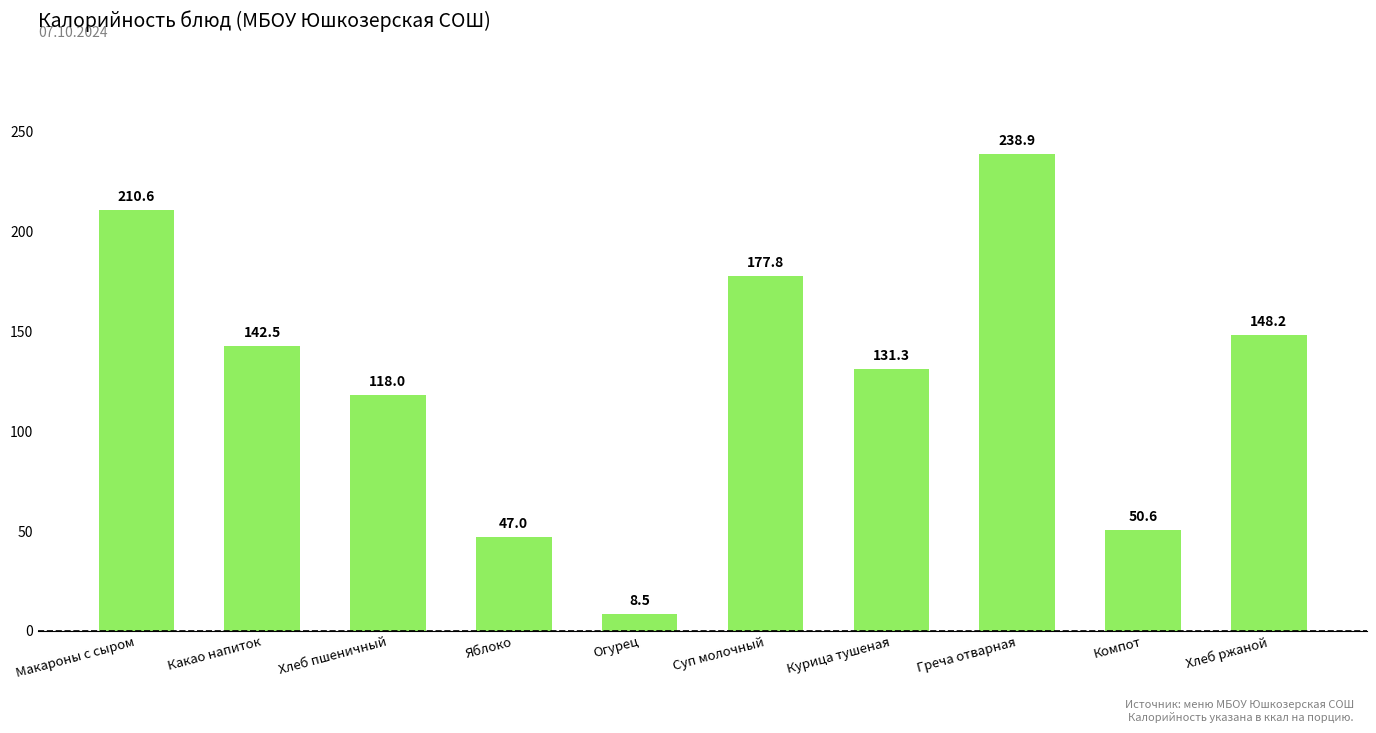

The chart shows a value of 238.9 at Греча отварная. True or false?

True